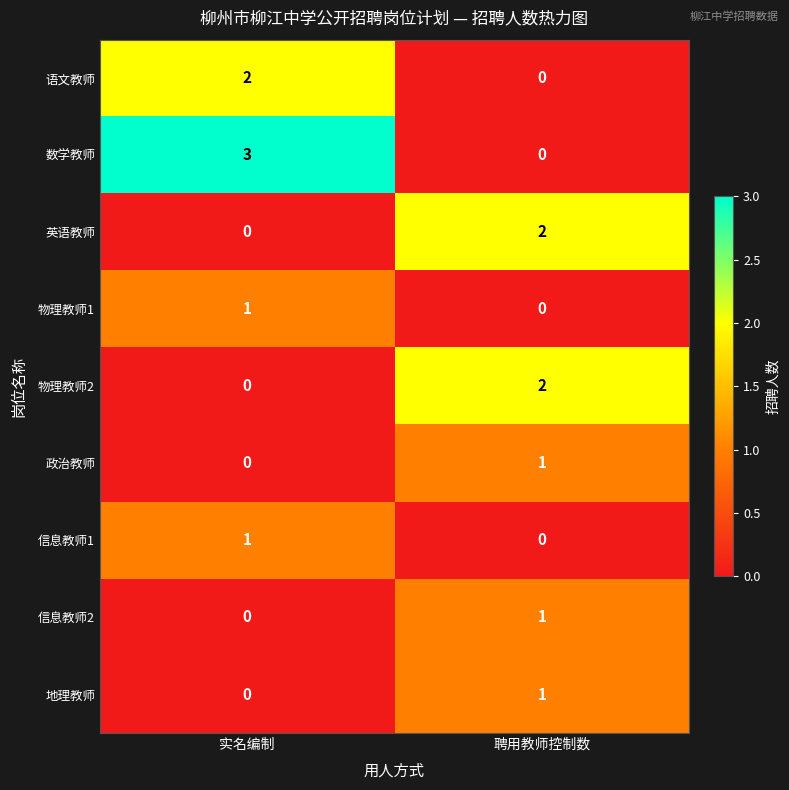

True or false: 信息教师1 has a value of 1 at 实名编制.

True